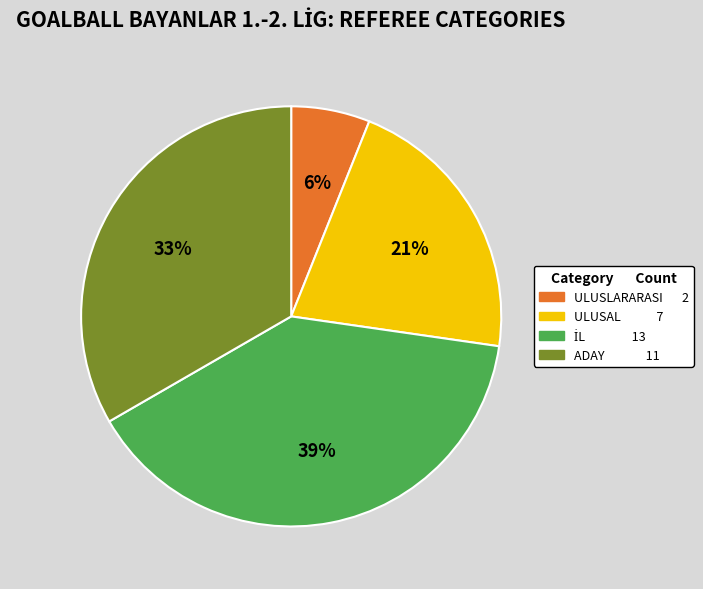

To the nearest percent, what is the difference between the largest and smallest slice percentages?

33%